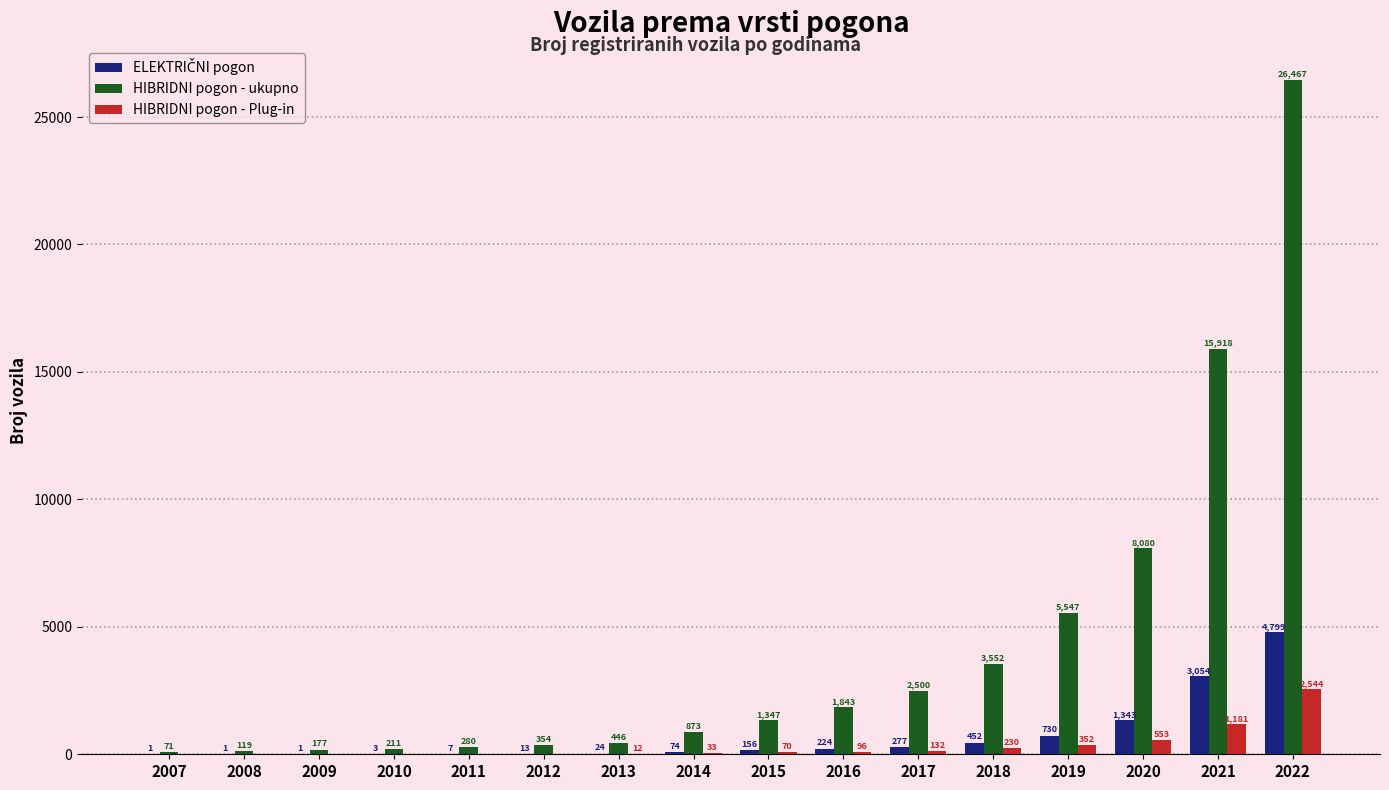

The value of HIBRIDNI pogon - Plug-in at 2010 is 0. True or false?

True